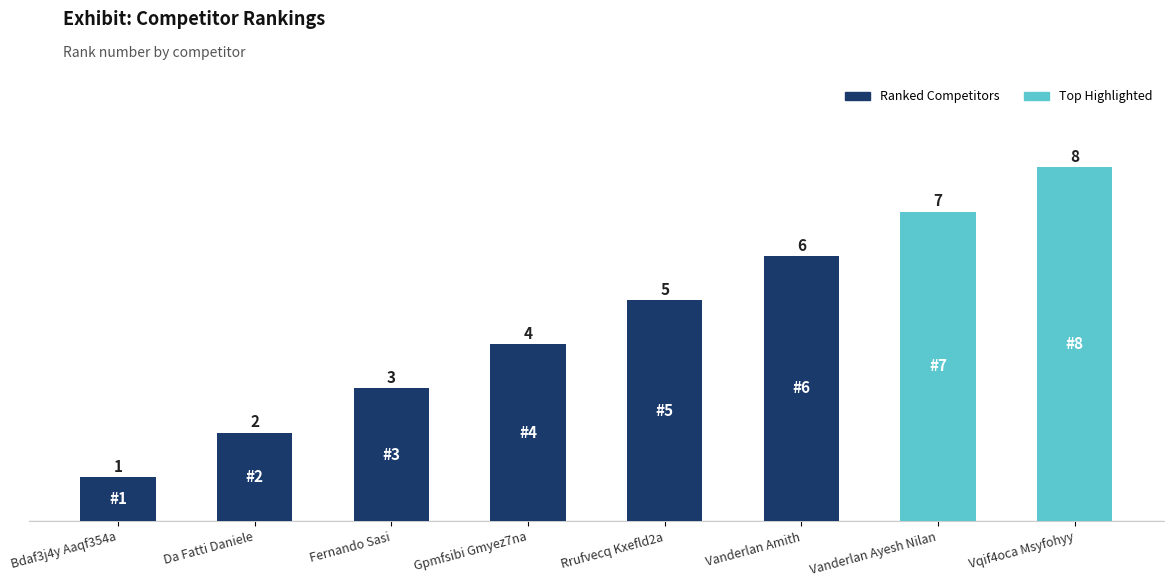

How many data points does each series have?

8